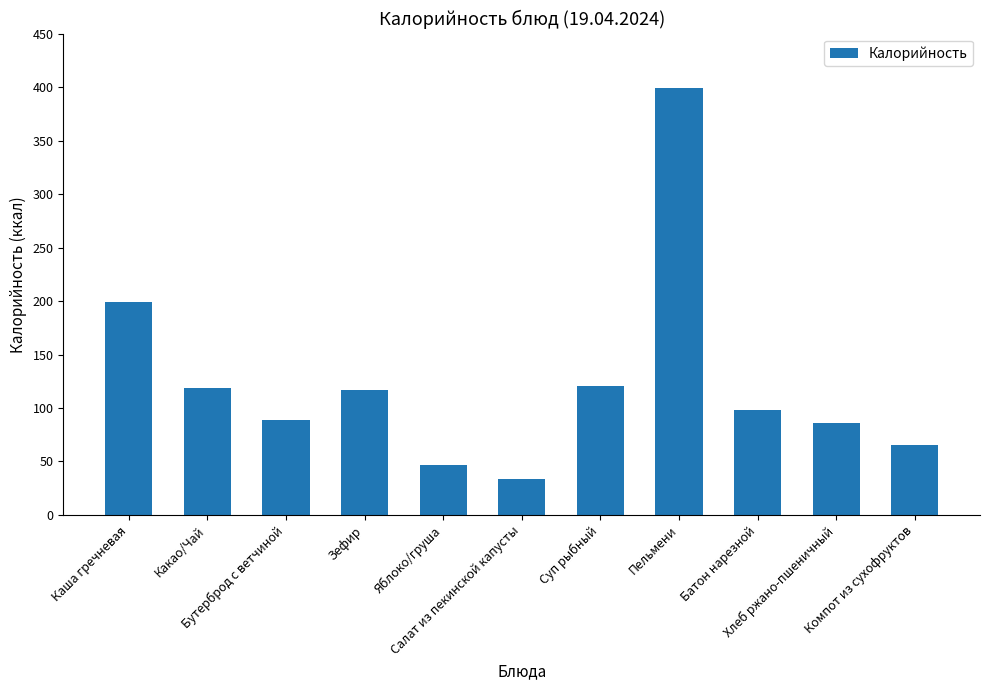

What is the difference between the values at Хлеб ржано-пшеничный and Батон нарезной?

11.7